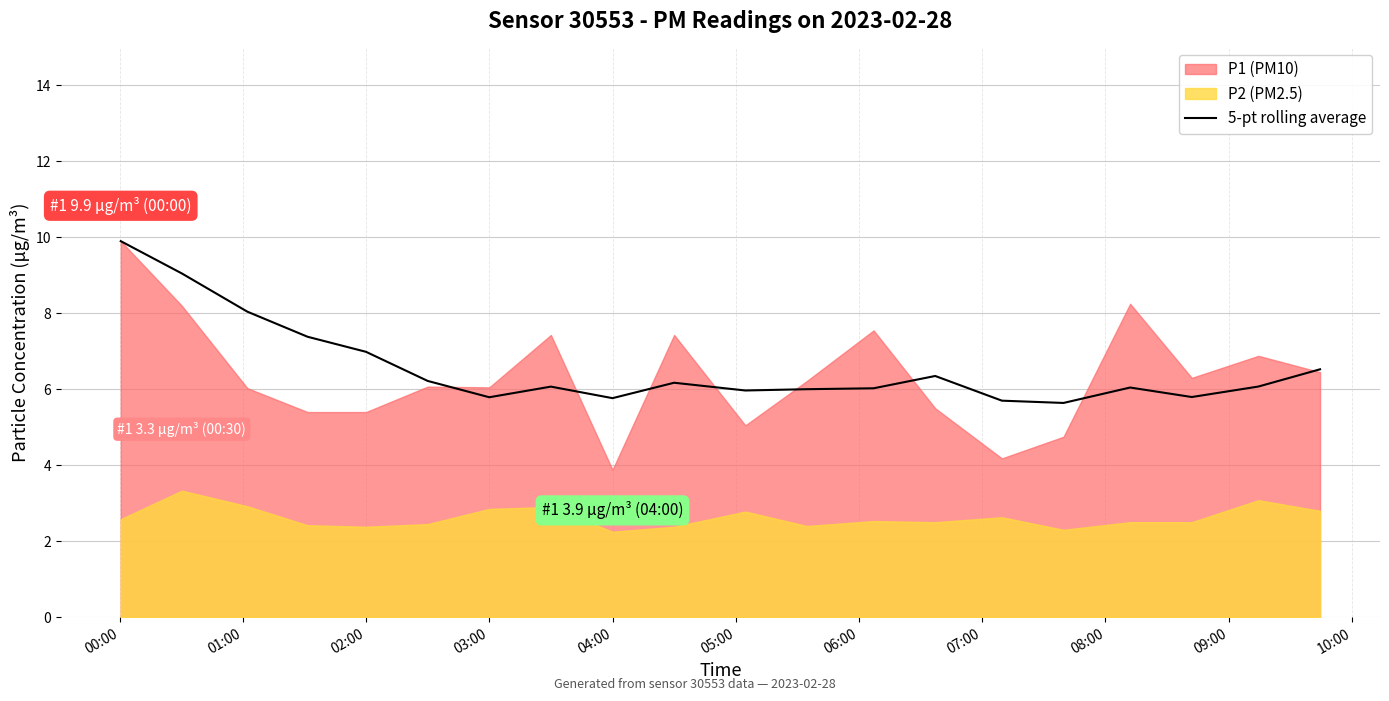

What is the average value?

6.6